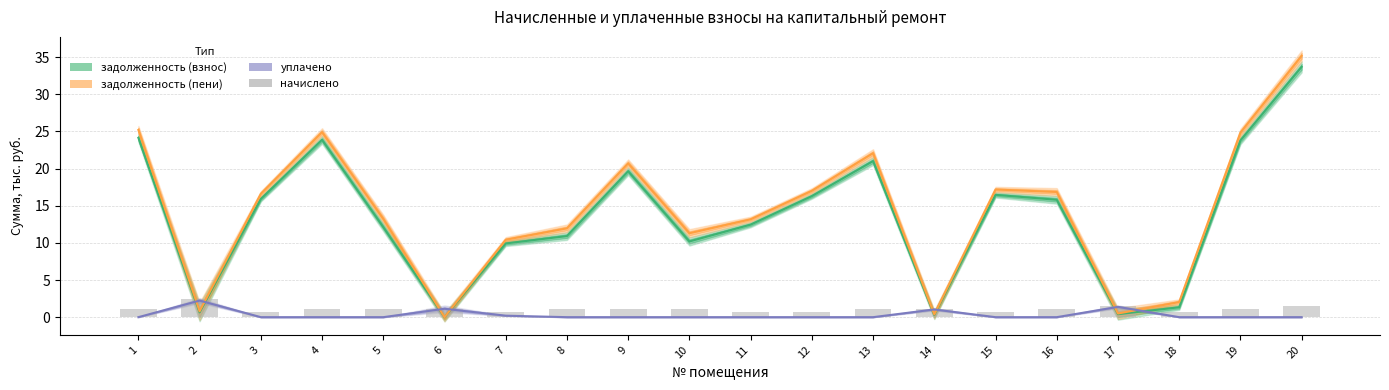

Where is задолженность (взнос) nearest to the value 16?

3